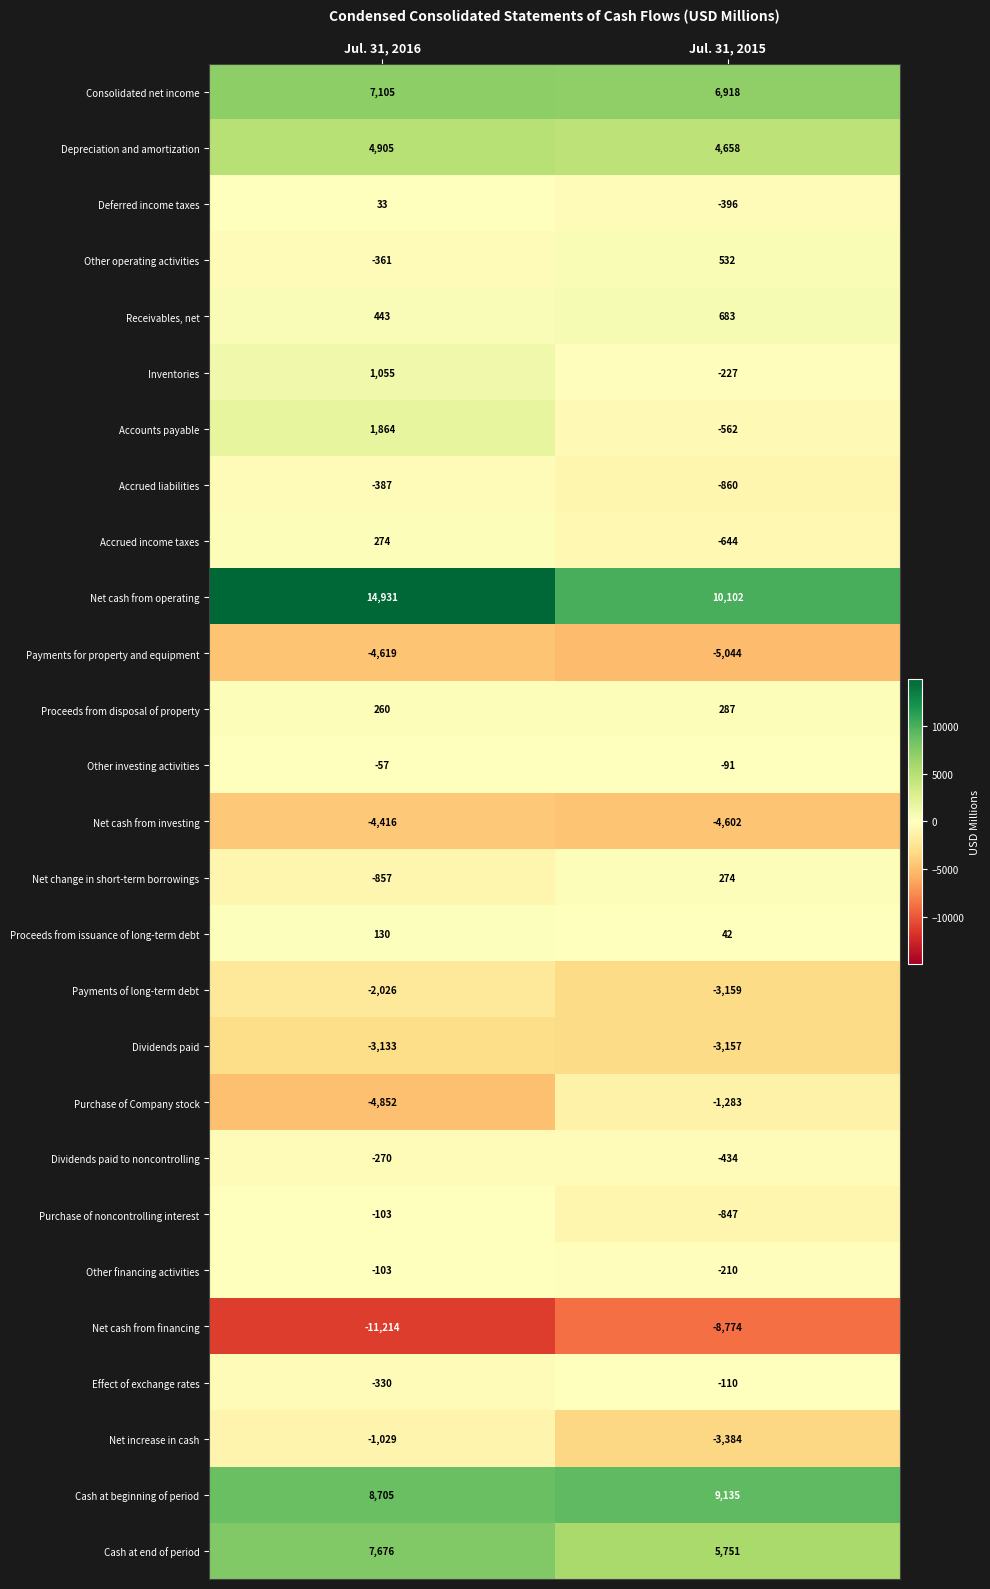

What is the spread (max minus min) of values at Jul. 31, 2016?

26145